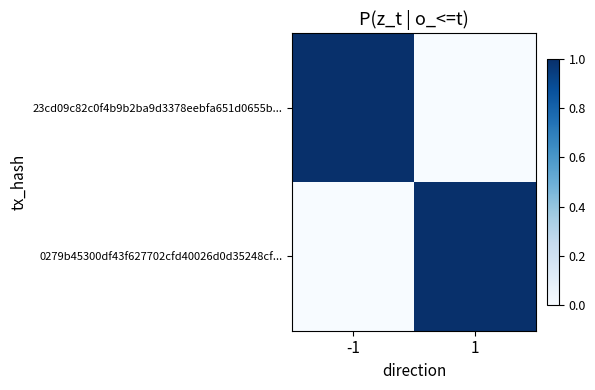

Reading left to right, transcribe all the data shown in this chart.

23cd09c82c0f4b9b2ba9d3378eebfa651d0655b...: -1=1	1=0
0279b45300df43f627702cfd40026d0d35248cf...: -1=0	1=1